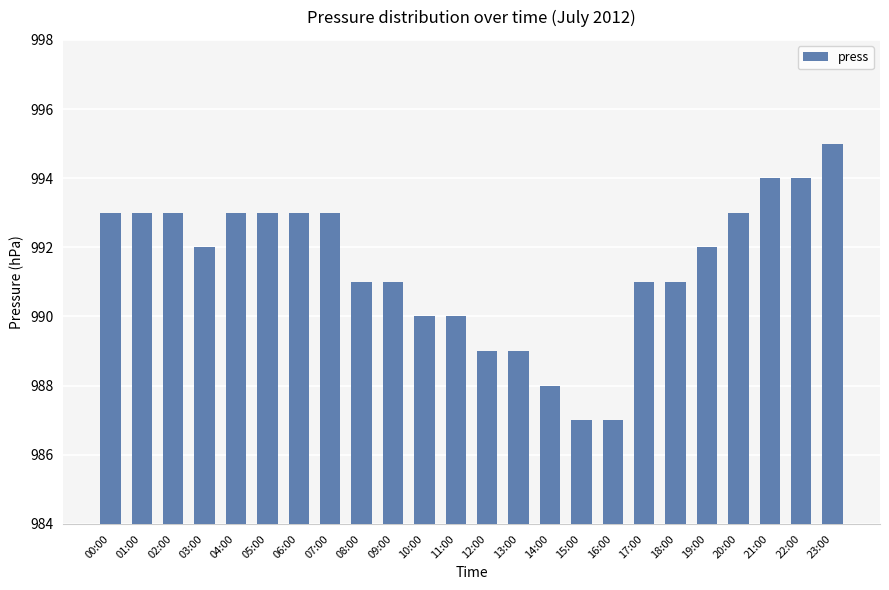

What is the label of the 12th bar from the right?

12:00